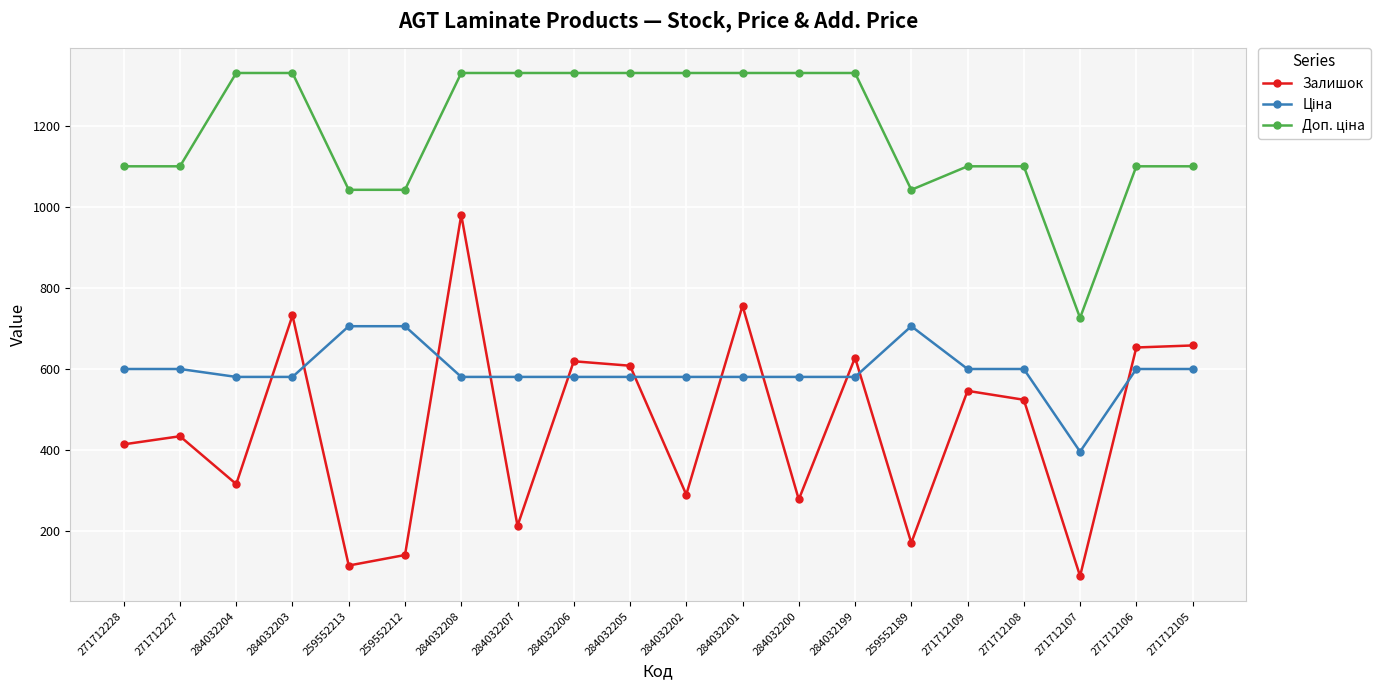

At how many categories does at least one series exceed 834?

19